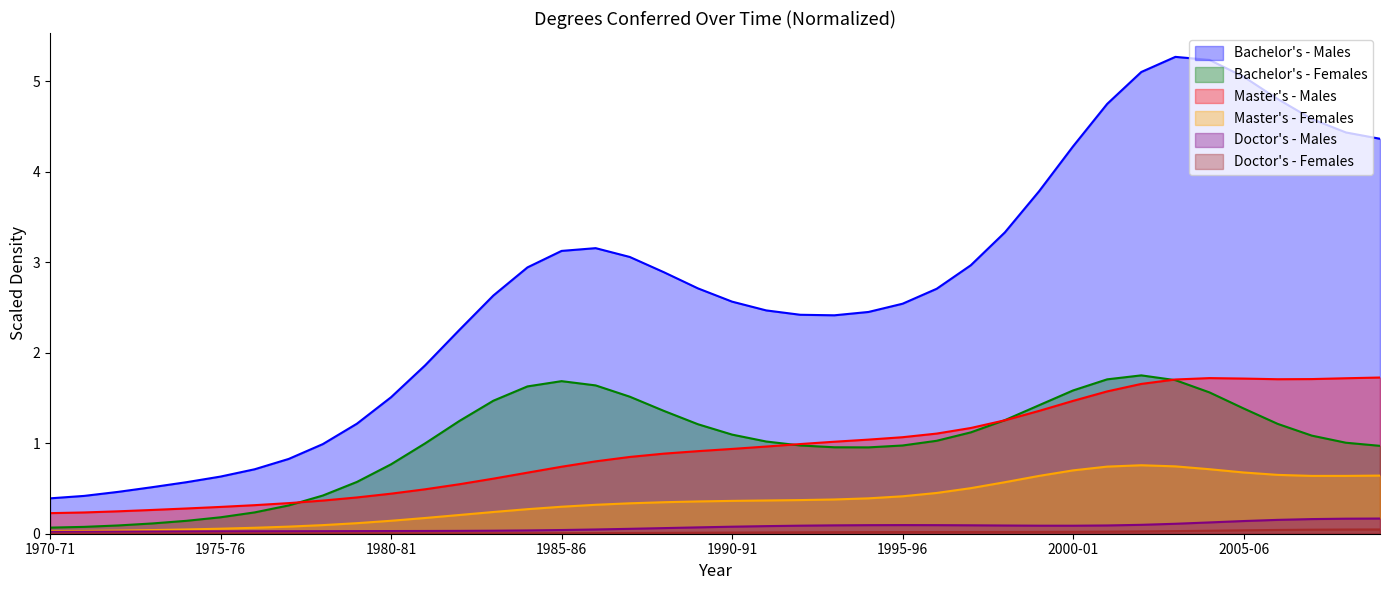

Reading right to left, transcribe all the data shown in this chart.

Bachelor's - Males: 4.4	4.4	4.6	4.8	5.1	5.2	5.3	5.1	4.8	4.3	3.8	3.3	3.0	2.7	2.5	2.5	2.4	2.4	2.5	2.6	2.7	2.9	3.1	3.2	3.1	2.9	2.6	2.3	1.9	1.5	1.2	1.0	0.8	0.7	0.6	0.6	0.5	0.5	0.4	0.4
Bachelor's - Females: 1.0	1.0	1.1	1.2	1.4	1.6	1.7	1.8	1.7	1.6	1.4	1.3	1.1	1.0	1.0	1.0	1.0	1.0	1.0	1.1	1.2	1.4	1.5	1.6	1.7	1.6	1.5	1.2	1.0	0.8	0.6	0.4	0.3	0.2	0.2	0.1	0.1	0.1	0.1	0.1
Master's - Males: 1.7	1.7	1.7	1.7	1.7	1.7	1.7	1.7	1.6	1.5	1.4	1.3	1.2	1.1	1.1	1.0	1.0	1.0	1.0	0.9	0.9	0.9	0.8	0.8	0.7	0.7	0.6	0.5	0.5	0.4	0.4	0.4	0.3	0.3	0.3	0.3	0.3	0.2	0.2	0.2
Master's - Females: 0.6	0.6	0.6	0.7	0.7	0.7	0.7	0.8	0.7	0.7	0.6	0.6	0.5	0.5	0.4	0.4	0.4	0.4	0.4	0.4	0.4	0.3	0.3	0.3	0.3	0.3	0.2	0.2	0.2	0.1	0.1	0.1	0.1	0.1	0.1	0.0	0.0	0.0	0.0	0.0
Doctor's - Males: 0.2	0.2	0.2	0.2	0.1	0.1	0.1	0.1	0.1	0.1	0.1	0.1	0.1	0.1	0.1	0.1	0.1	0.1	0.1	0.1	0.1	0.1	0.1	0.0	0.0	0.0	0.0	0.0	0.0	0.0	0.0	0.0	0.0	0.0	0.0	0.0	0.0	0.0	0.0	0.0
Doctor's - Females: 0.0	0.0	0.0	0.0	0.0	0.0	0.0	0.0	0.0	0.0	0.0	0.0	0.0	0.0	0.0	0.0	0.0	0.0	0.0	0.0	0.0	0.0	0.0	0.0	0.0	0.0	0.0	0.0	0.0	0.0	0.0	0.0	0.0	0.0	0.0	0.0	0.0	0.0	0.0	0.0